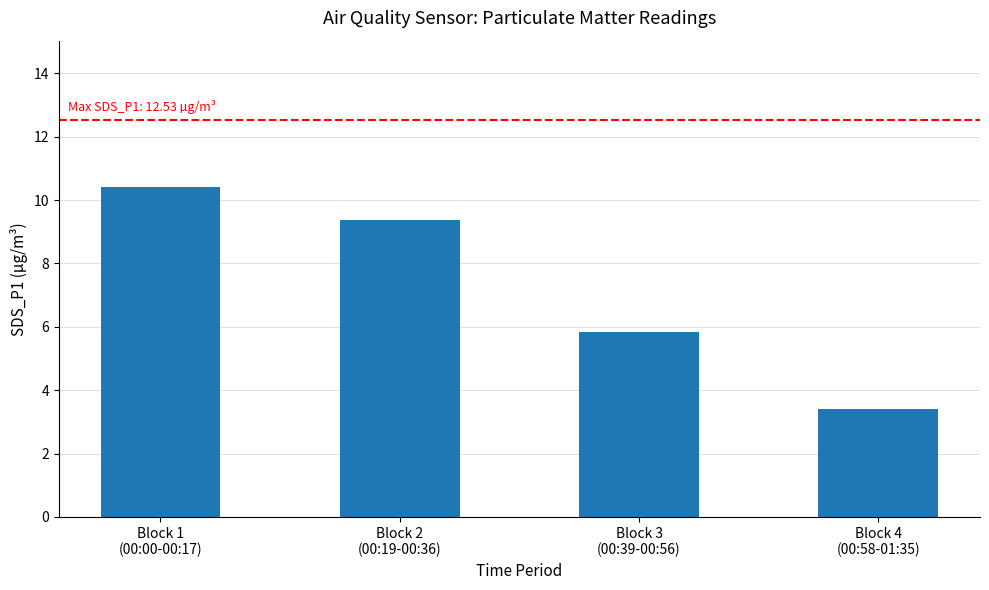

What is the label of the 3rd bar from the right?

Block 2
(00:19-00:36)